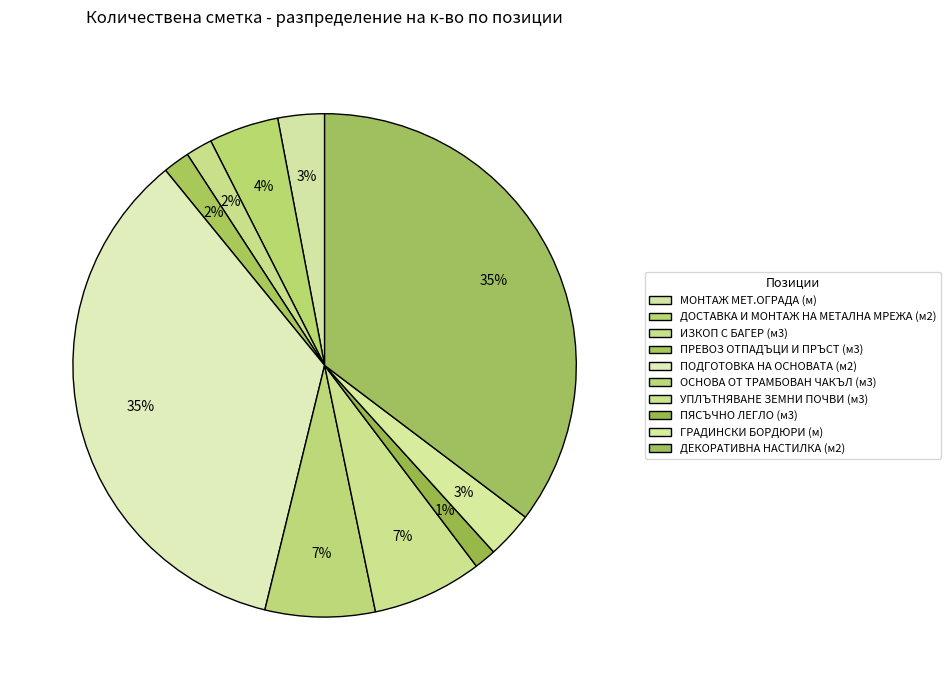

Combined, what portion of the pie is ИЗКОП С БАГЕР (м3) and ГРАДИНСКИ БОРДЮРИ (м)?

4.7%